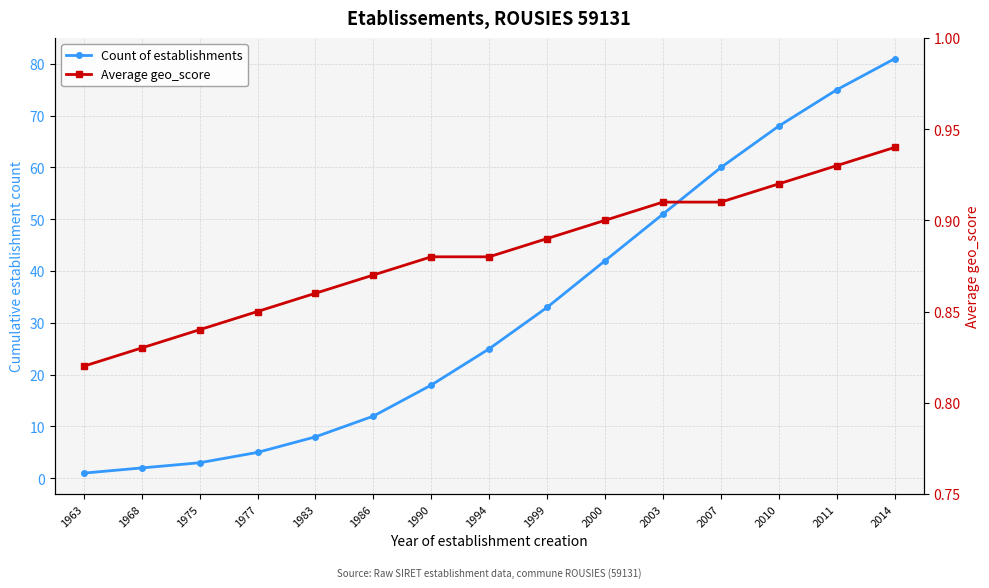

What is the sum of all Count of establishments values?

484.0